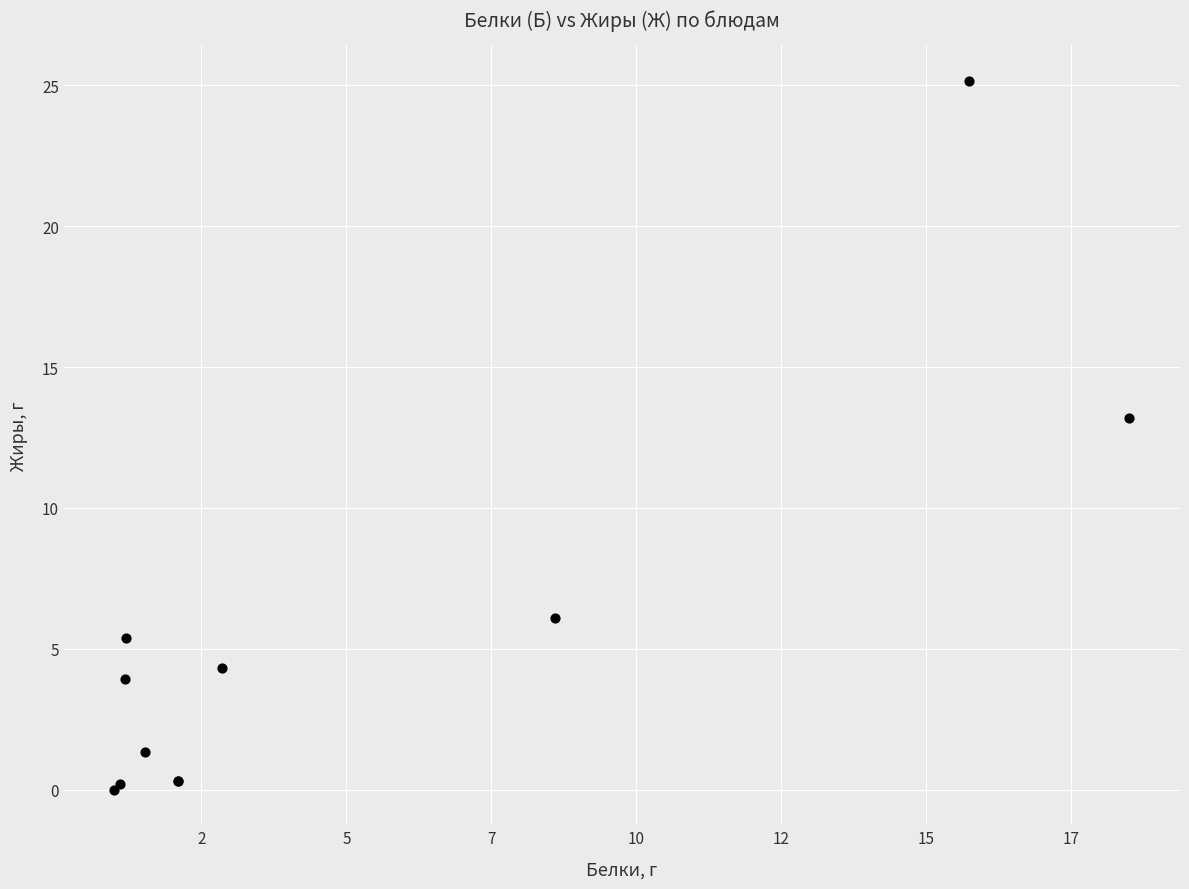

What Y value in the scatter plot is closest to 12?

13.2